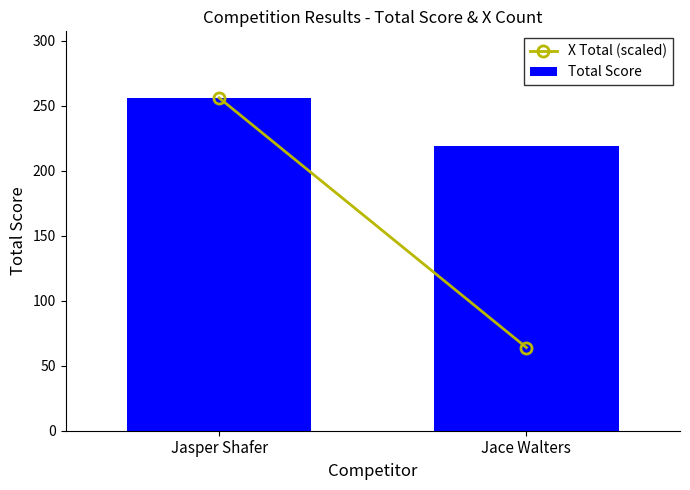

What is the value of the 2nd bar from the left?

219